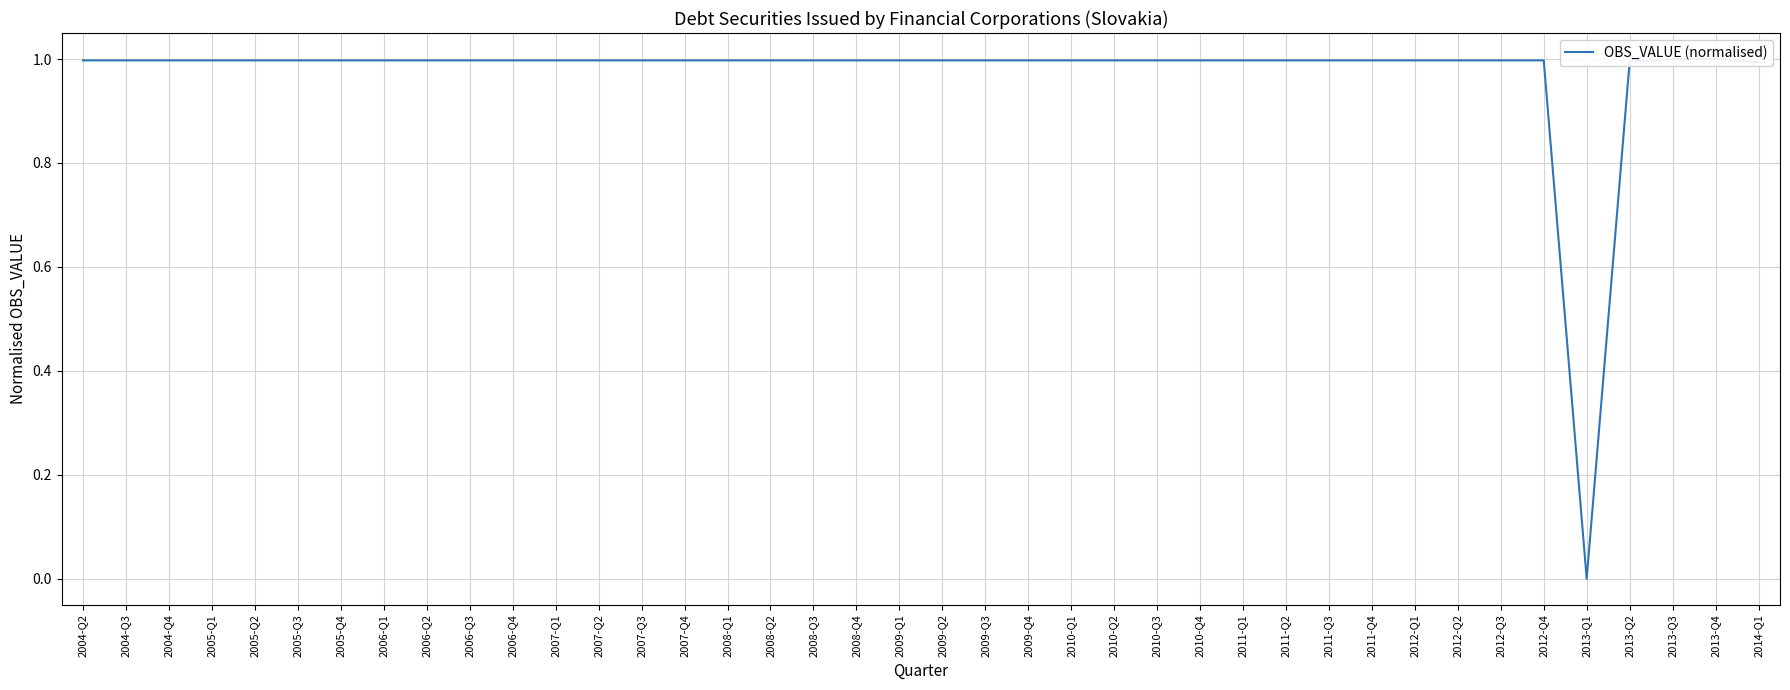

List the labels in order of value, smallest first.

2013-Q1, 2014-Q1, 2013-Q2, 2006-Q1, 2012-Q1, 2005-Q3, 2007-Q3, 2006-Q3, 2010-Q1, 2004-Q2, 2008-Q1, 2011-Q3, 2008-Q2, 2010-Q4, 2005-Q1, 2008-Q3, 2009-Q1, 2010-Q3, 2004-Q3, 2011-Q1, 2007-Q2, 2012-Q2, 2009-Q3, 2006-Q4, 2009-Q4, 2010-Q2, 2012-Q4, 2011-Q4, 2004-Q4, 2008-Q4, 2012-Q3, 2005-Q2, 2007-Q4, 2007-Q1, 2006-Q2, 2005-Q4, 2011-Q2, 2009-Q2, 2013-Q4, 2013-Q3